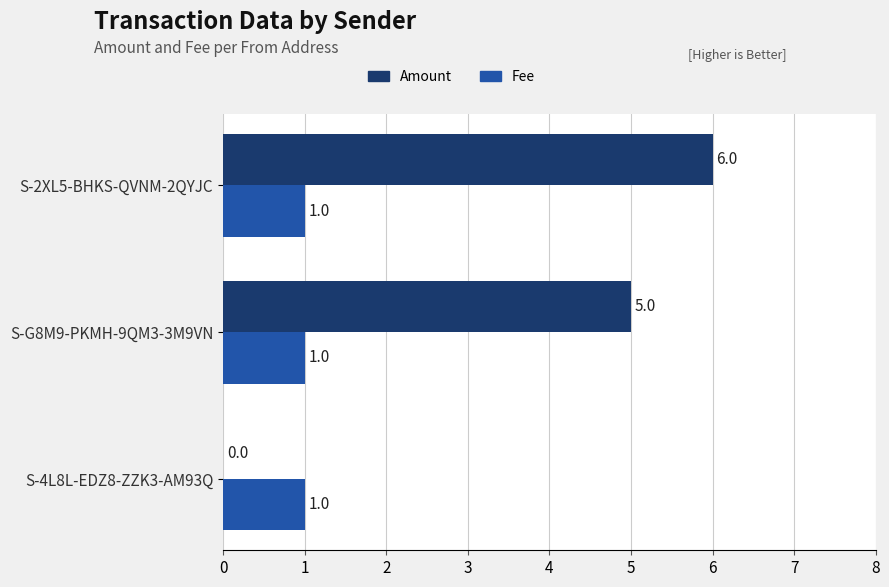

Between S-G8M9-PKMH-9QM3-3M9VN and S-2XL5-BHKS-QVNM-2QYJC, which series saw the biggest shift?

Amount